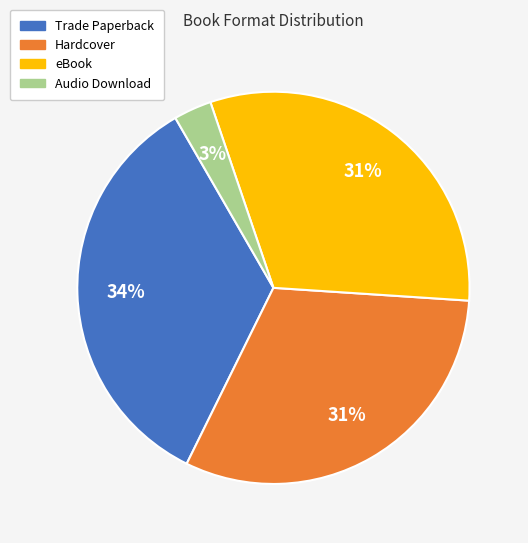

To the nearest percent, what is the difference between the Hardcover and Audio Download slice percentages?

28%